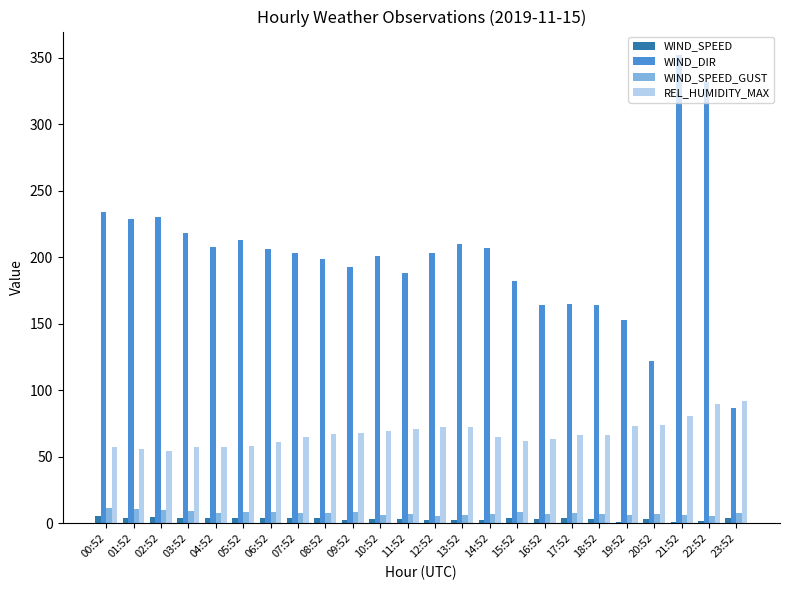

What is the greatest value displayed?

352.0